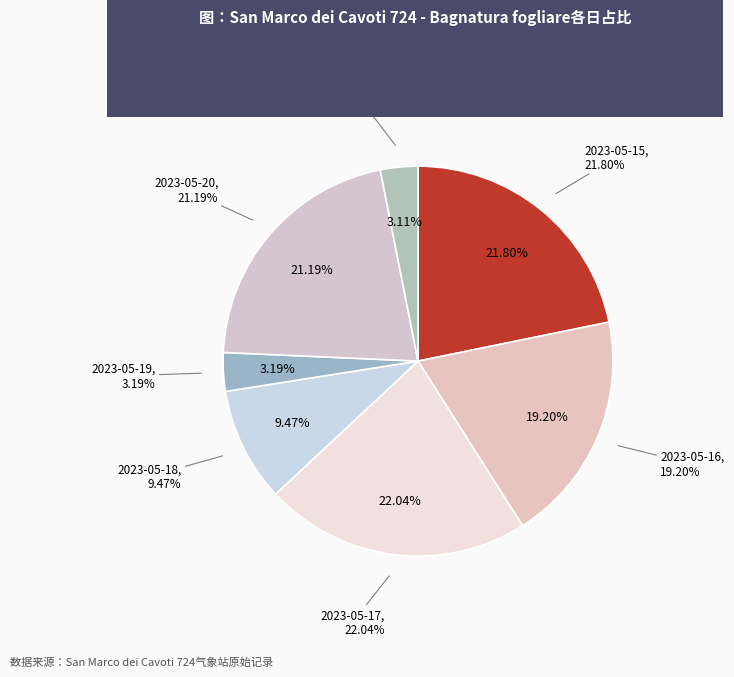

Combined, do 2023-05-15 and 2023-05-17 account for over 50%?

No